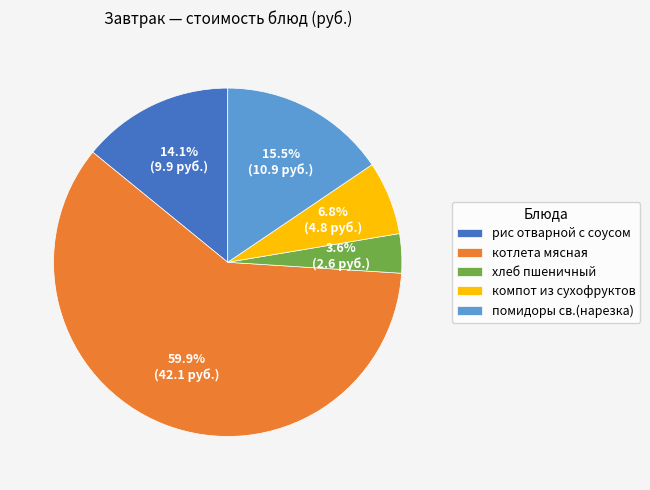

Do хлеб пшеничный and компот из сухофруктов together represent more than half of the pie?

No